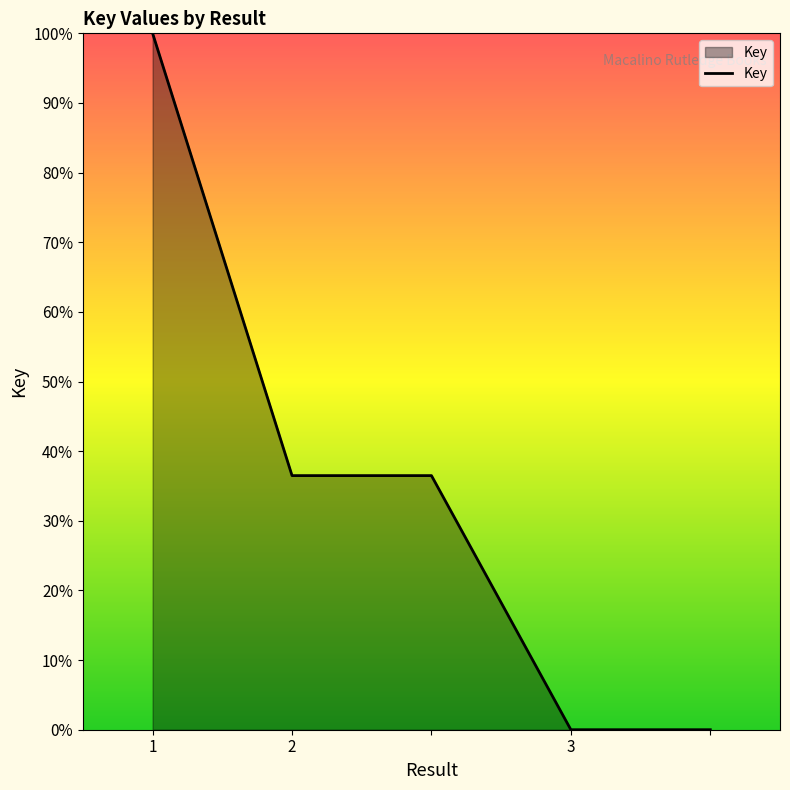

How many lines are shown in the chart?

1